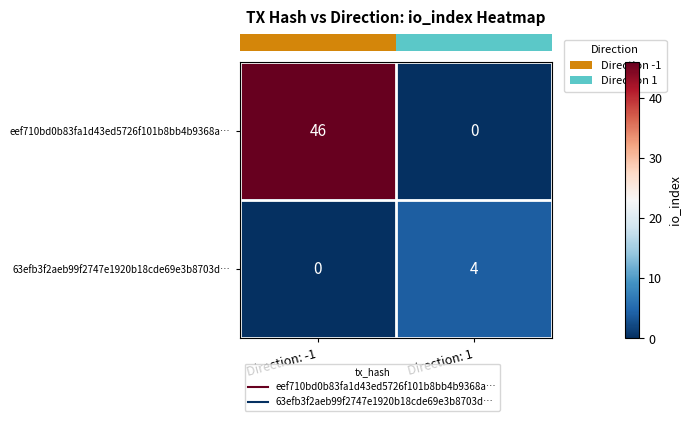

Which series has the largest total across all categories?

eef710bd0b83fa1d43ed5726f101b8bb4b9368a…